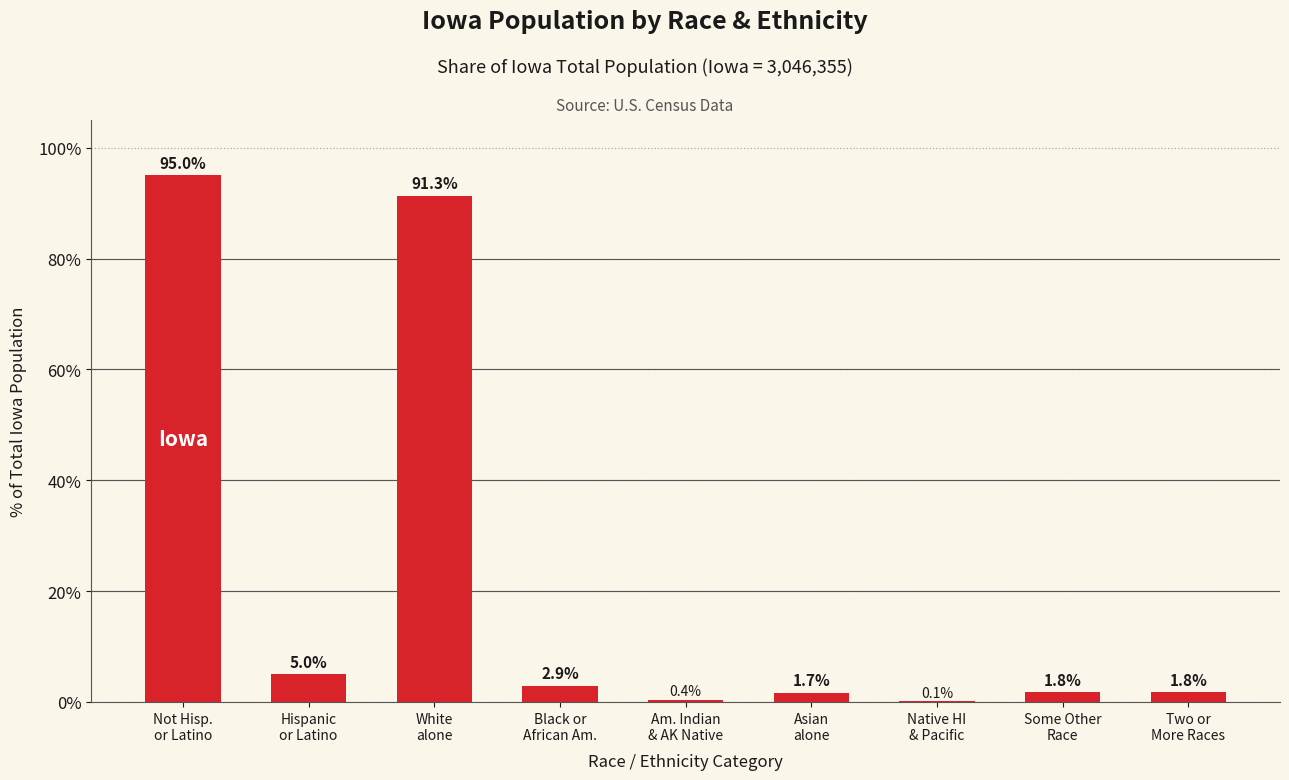

What is the greatest value displayed?

95.0